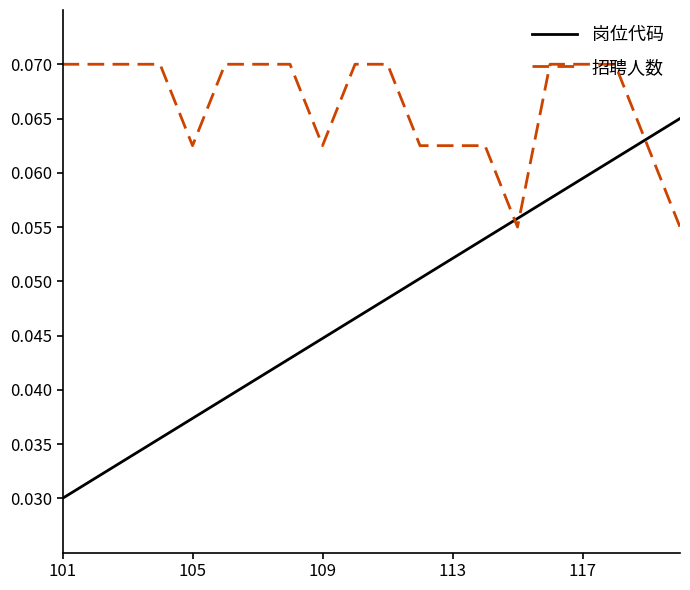

List the series in order of their overall mean, lowest first.

岗位代码, 招聘人数